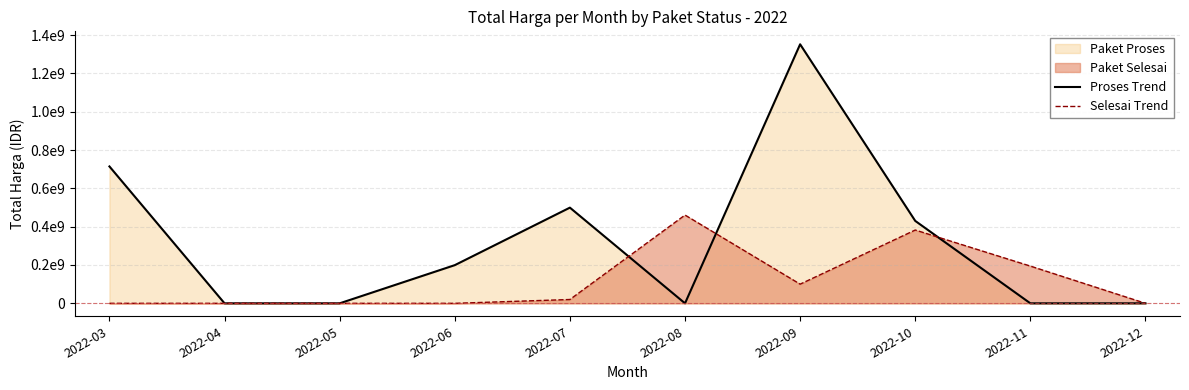

At which label does Proses Trend first exceed 199200000?

2022-03